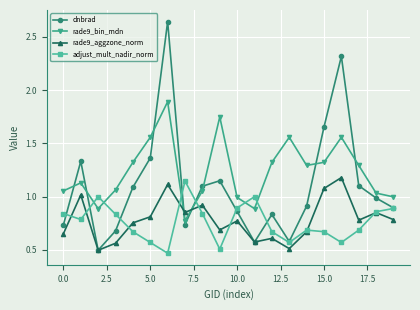

How many interior local peaks does the dnbrad series have?

5